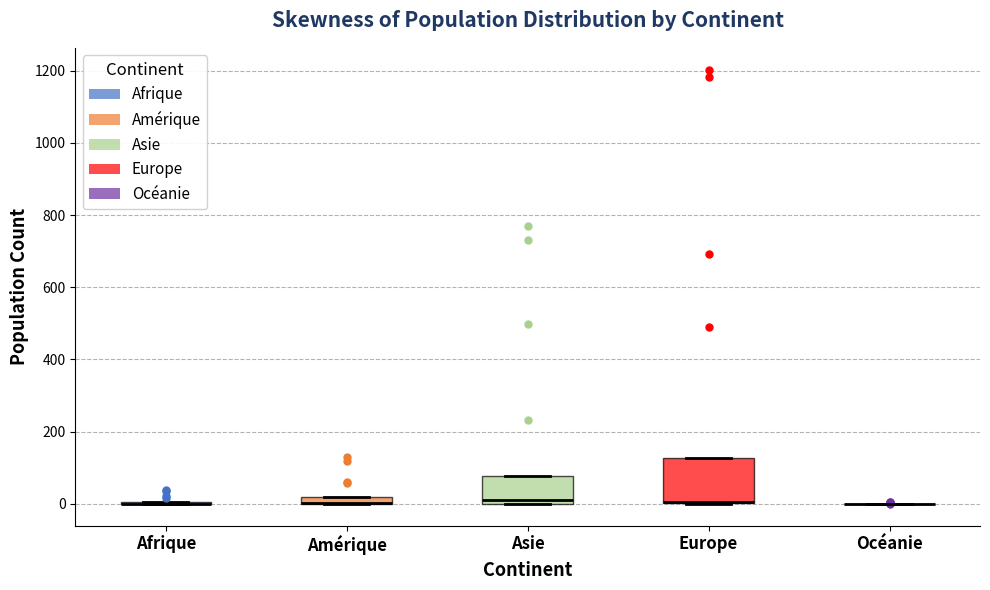

Which box is the tallest, from its lower edge to its upper edge?

Europe